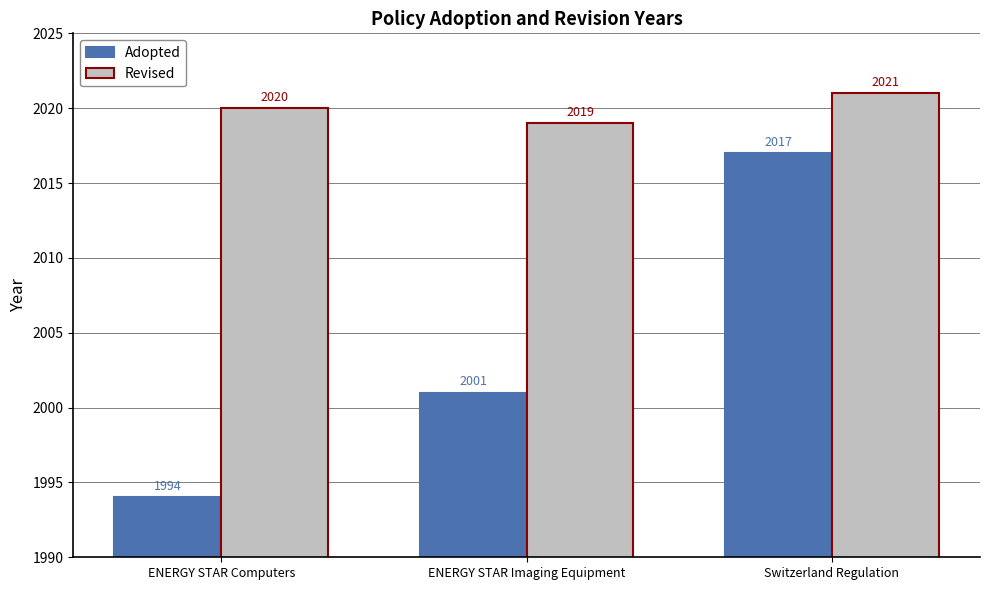

Reading left to right, extract all data points from this chart.

Adopted: ENERGY STAR Computers=1994	ENERGY STAR Imaging Equipment=2001	Switzerland Regulation=2017
Revised: ENERGY STAR Computers=2020	ENERGY STAR Imaging Equipment=2019	Switzerland Regulation=2021